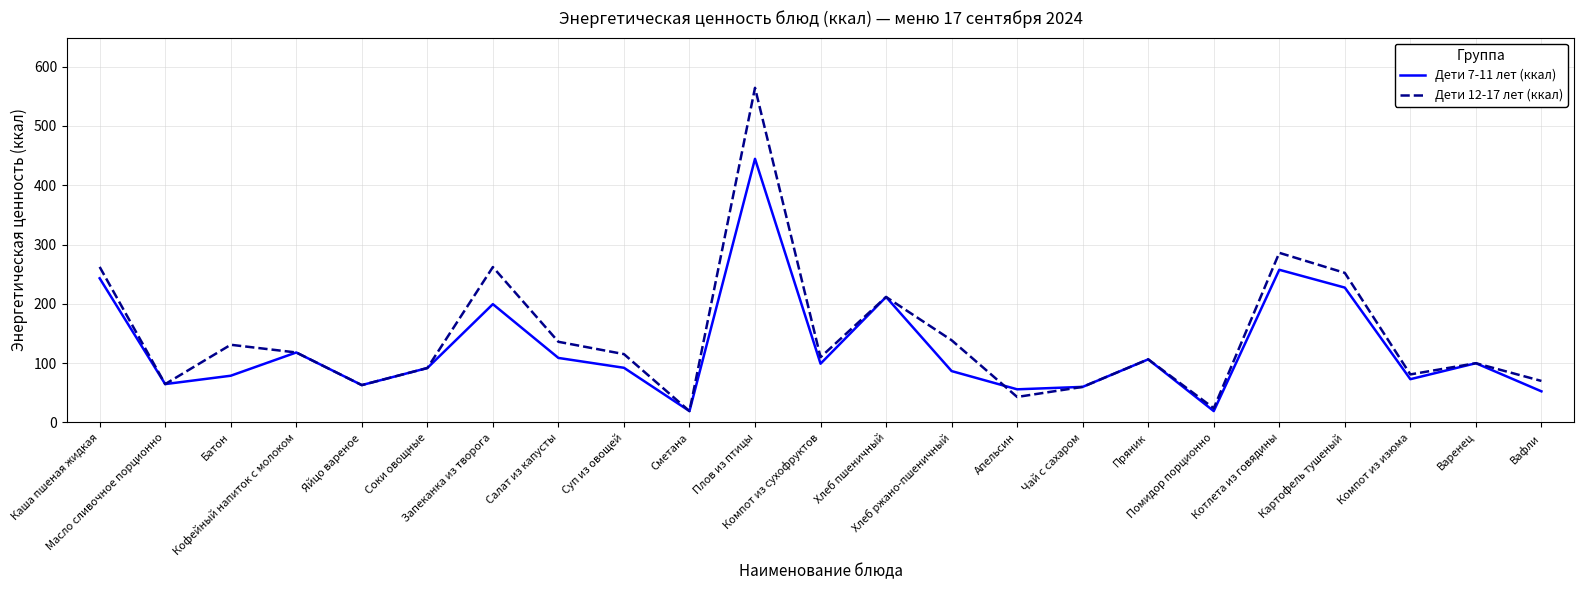

Does the chart have visible grid lines?

Yes